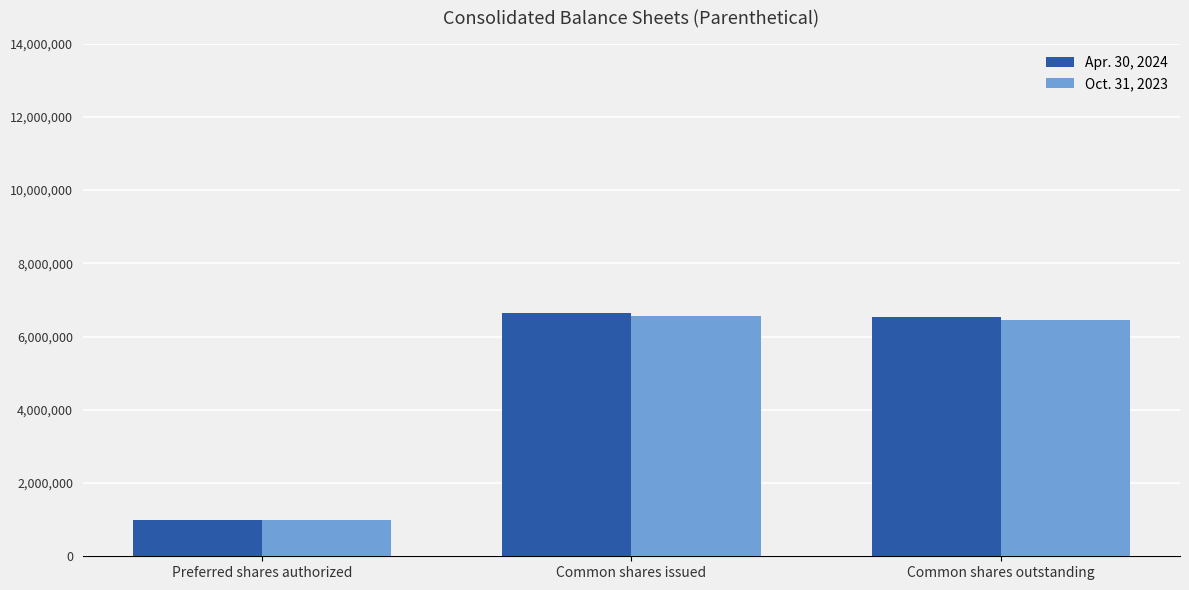

What is the label of the 3rd bar from the left?

Common shares outstanding